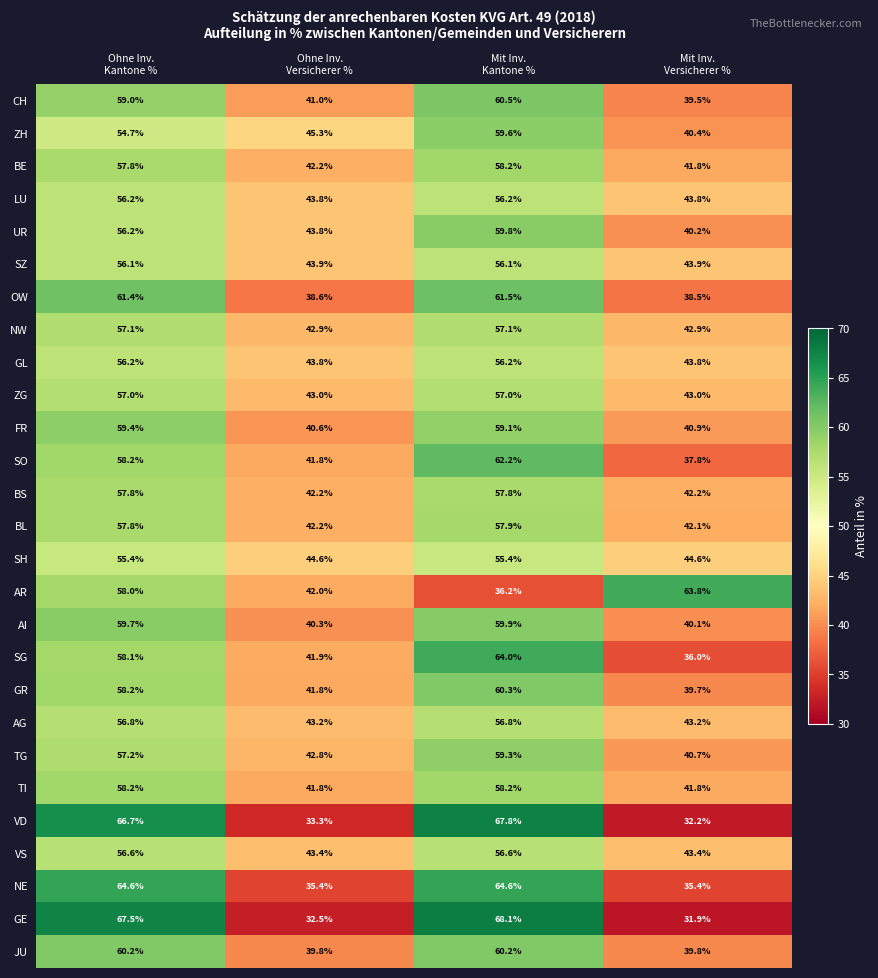

What is the maximum value for FR?

59.4